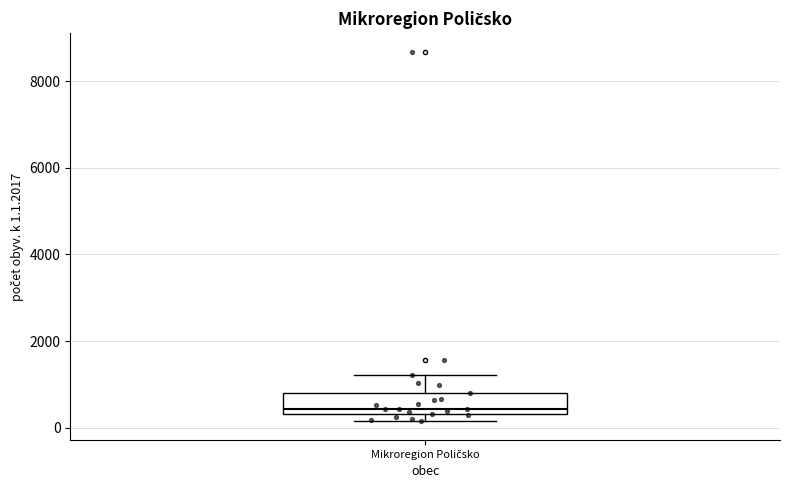

Read this box plot against the y-axis: the position of the median line, the range covered by the box, and the ends of both whiskers. The values are not printed on the chart, so give them approximately, as read against the axis.

median 400 (just above the box's lower edge), box 400 to 800, whiskers 200 to 1200